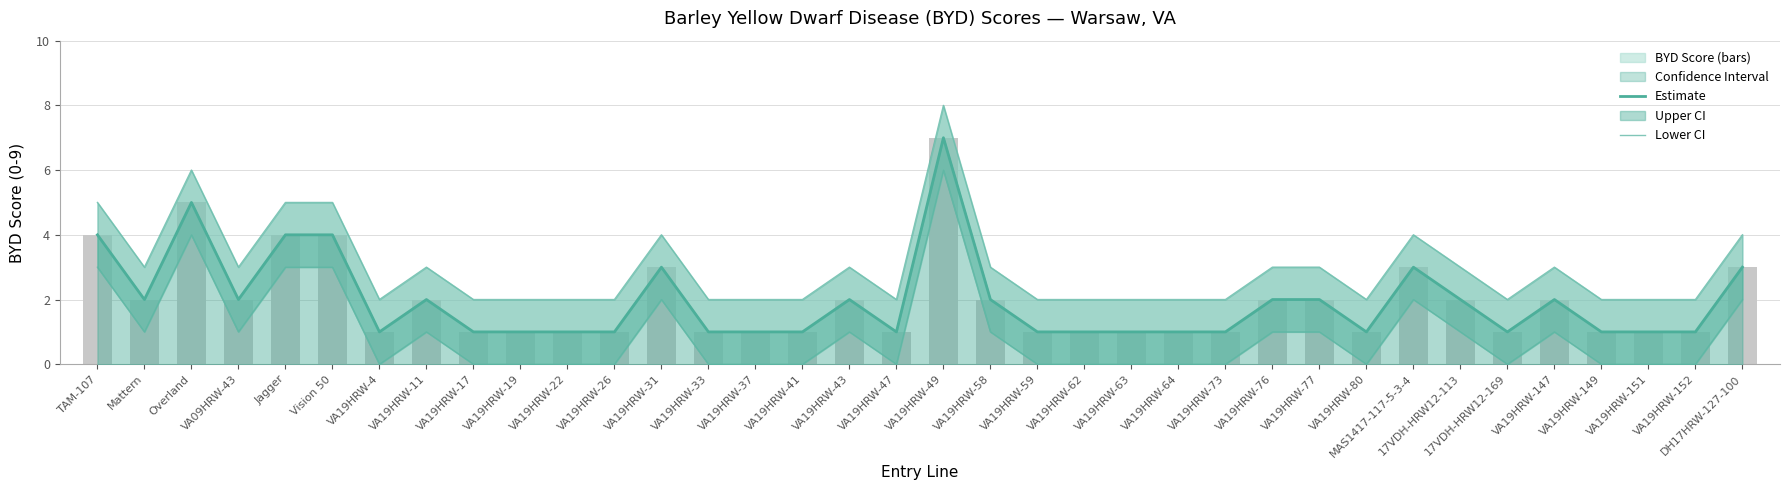

What is the value of the Estimate bar at the 14th from the left?

1